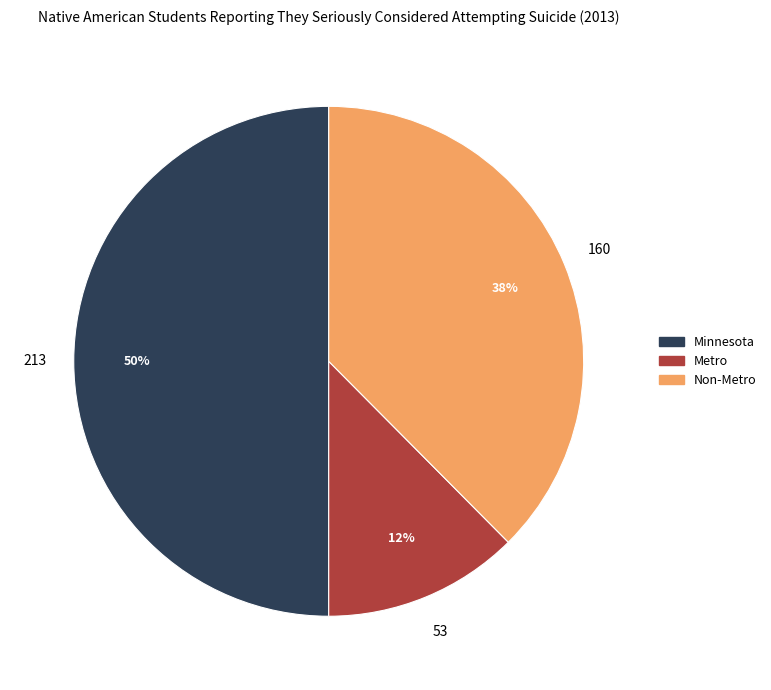

The Metro slice represents 23% of the pie. True or false?

False